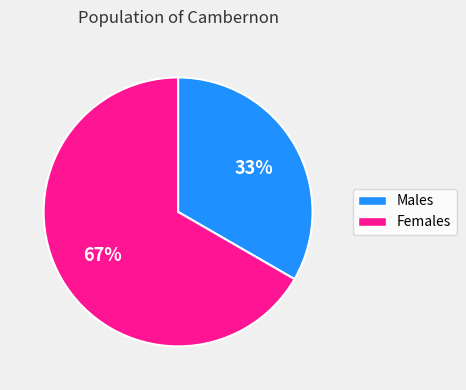

To the nearest percent, what is the average slice percentage?

50%